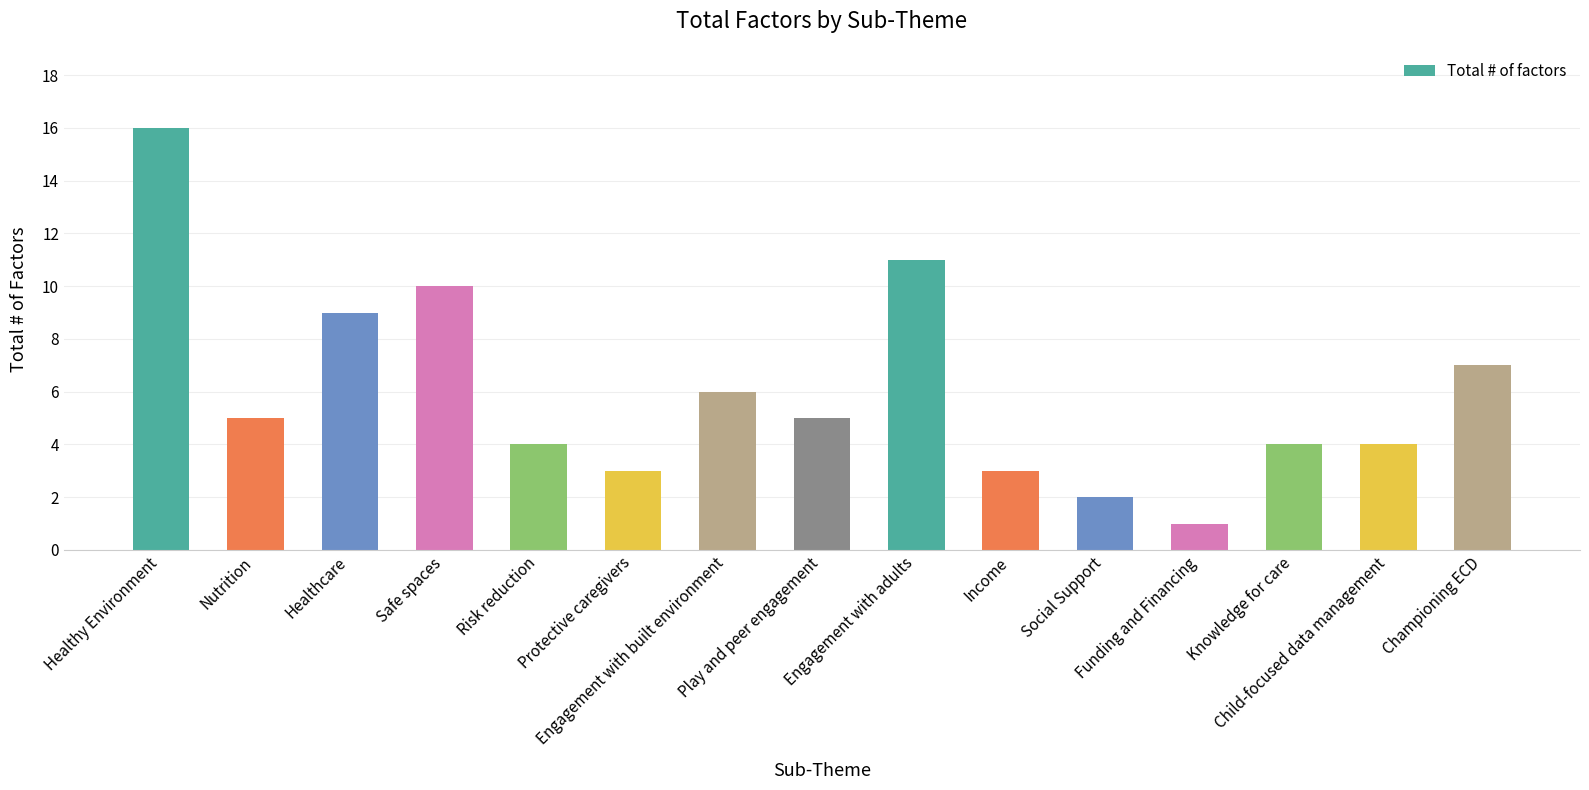

What is the difference between the maximum and minimum values?

15